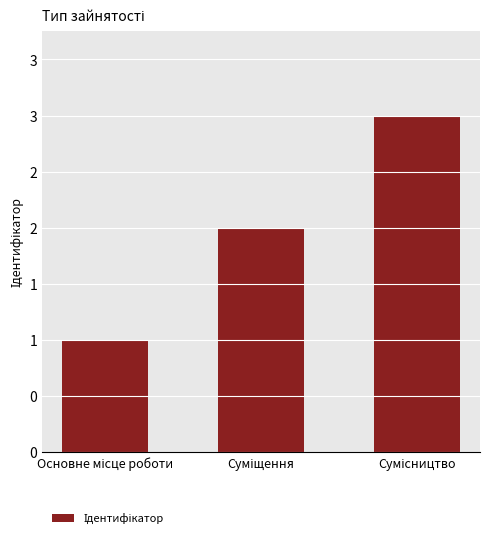

Rank the categories by value from highest to lowest.

Сумісництво, Суміщення, Основне місце роботи